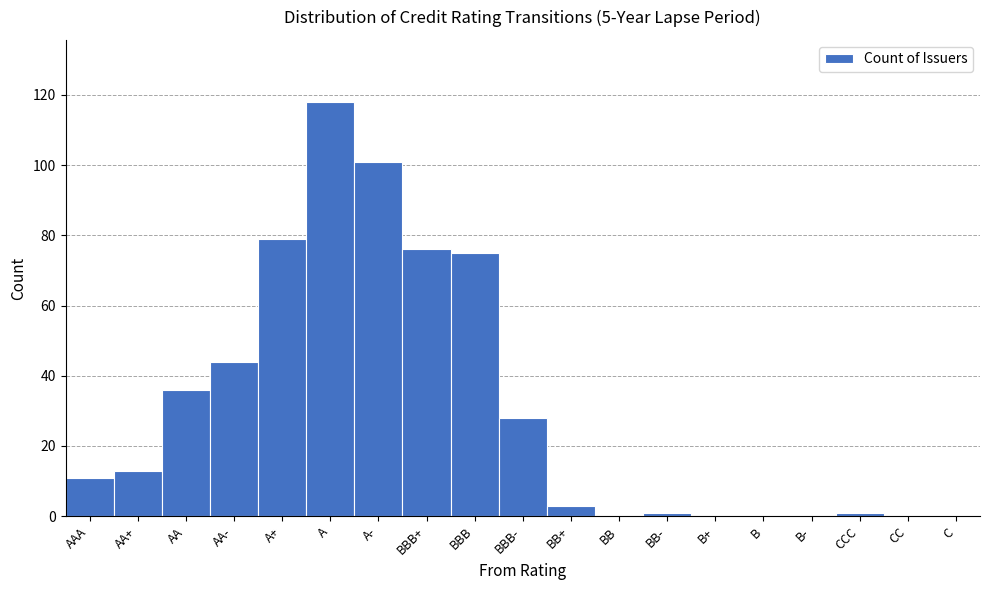

Reading left to right, extract all data points from this chart.

AAA=11	AA+=13	AA=36	AA-=44	A+=79	A=118	A-=101	BBB+=76	BBB=75	BBB-=28	BB+=3	BB=0	BB-=1	B+=0	B=0	B-=0	CCC=1	CC=0	C=0